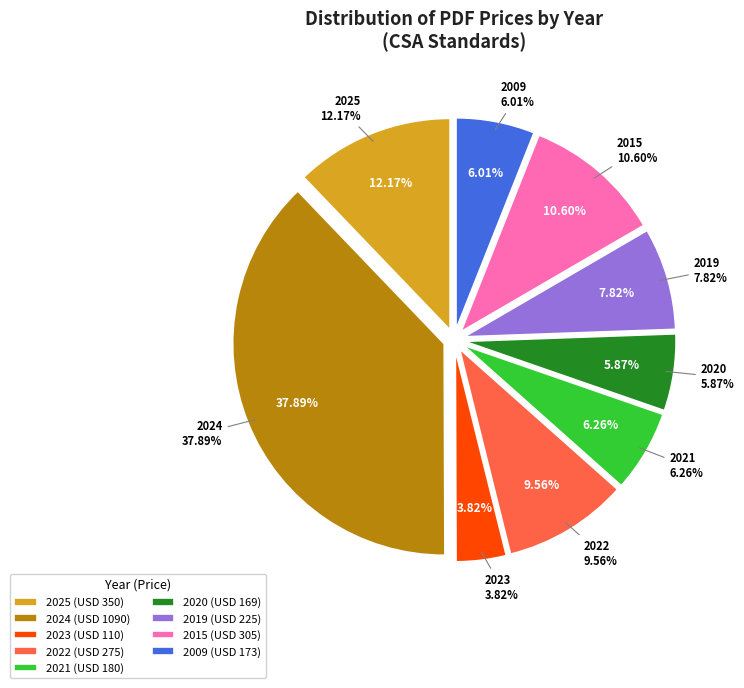

What percentage is NOT represented by 2021?

93.7%